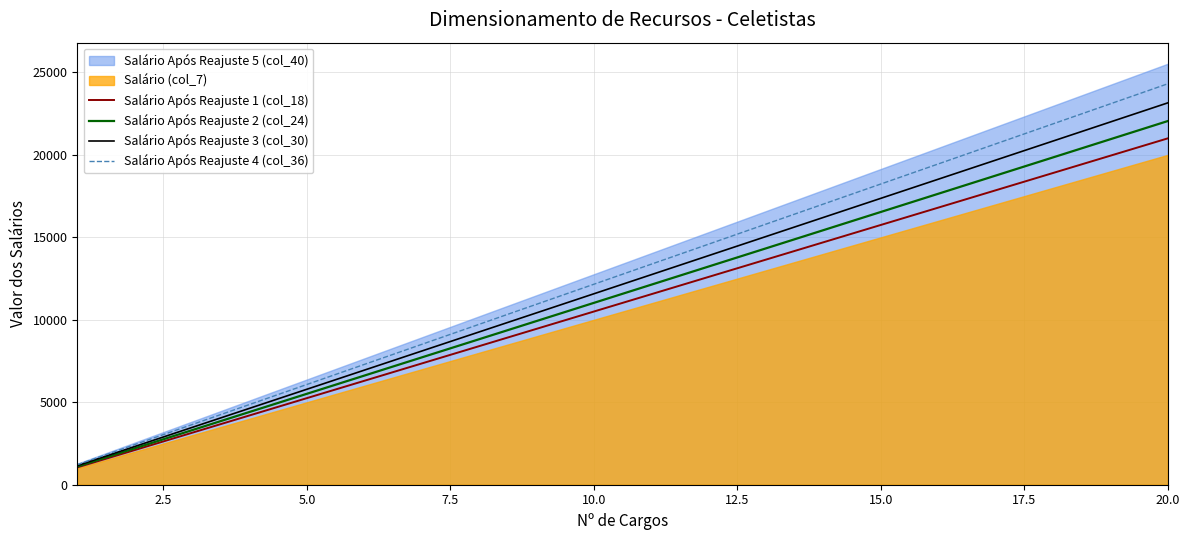

What is the value of the Salário Após Reajuste 2 (col_24) point at the 11th from the left?

12127.5